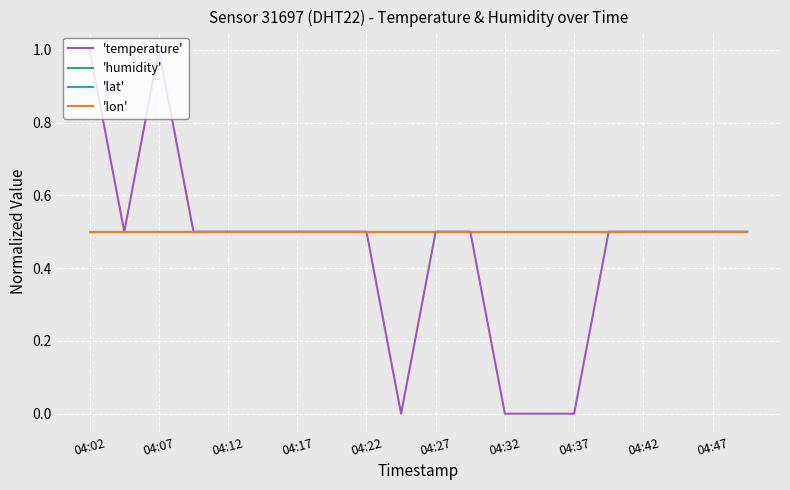

Does the chart have visible grid lines?

Yes